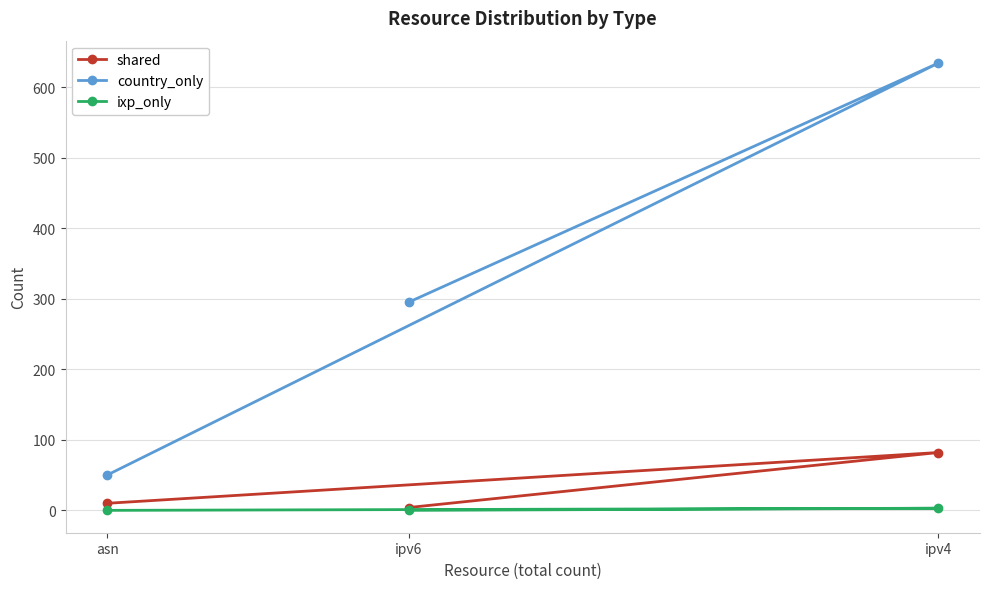

Is this an area chart (filled region under the line)?

No